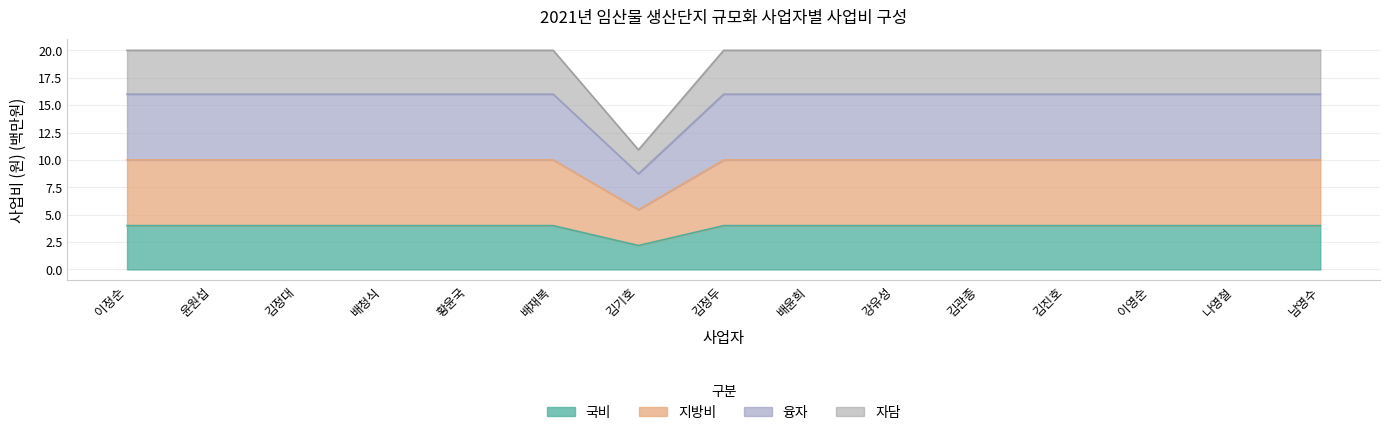

Count the 국비 values in the range 4 to 5.

14